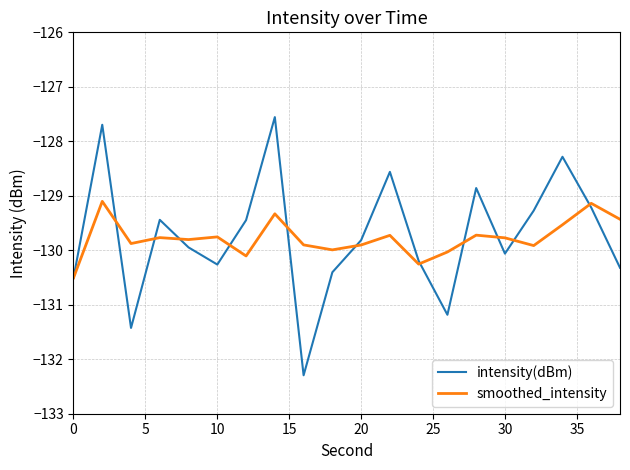

What is the greatest value displayed?

-127.6